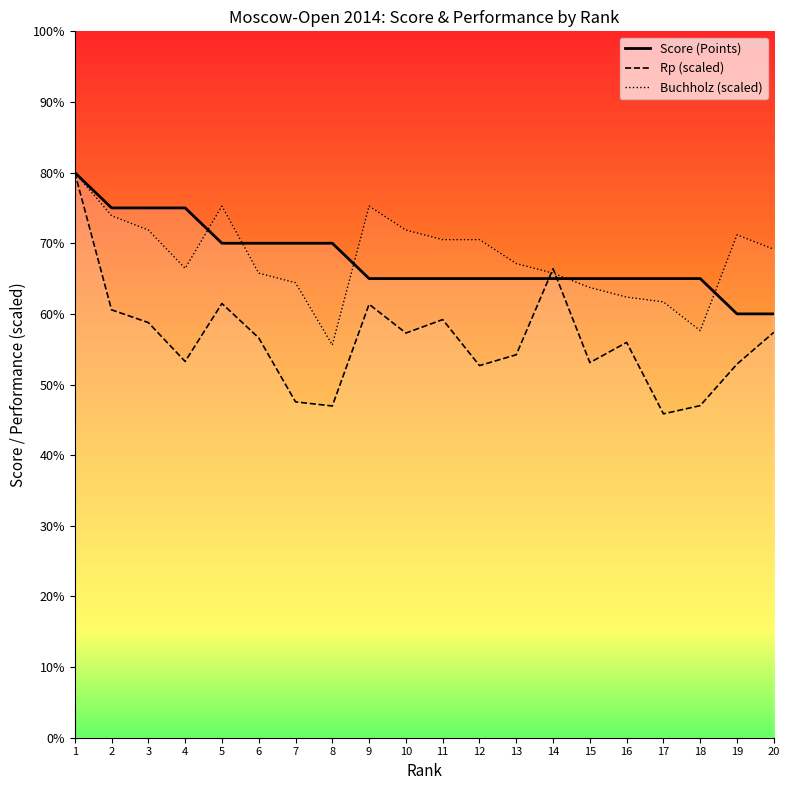

Which series changed the most between 1 and 19?

Rp (scaled)